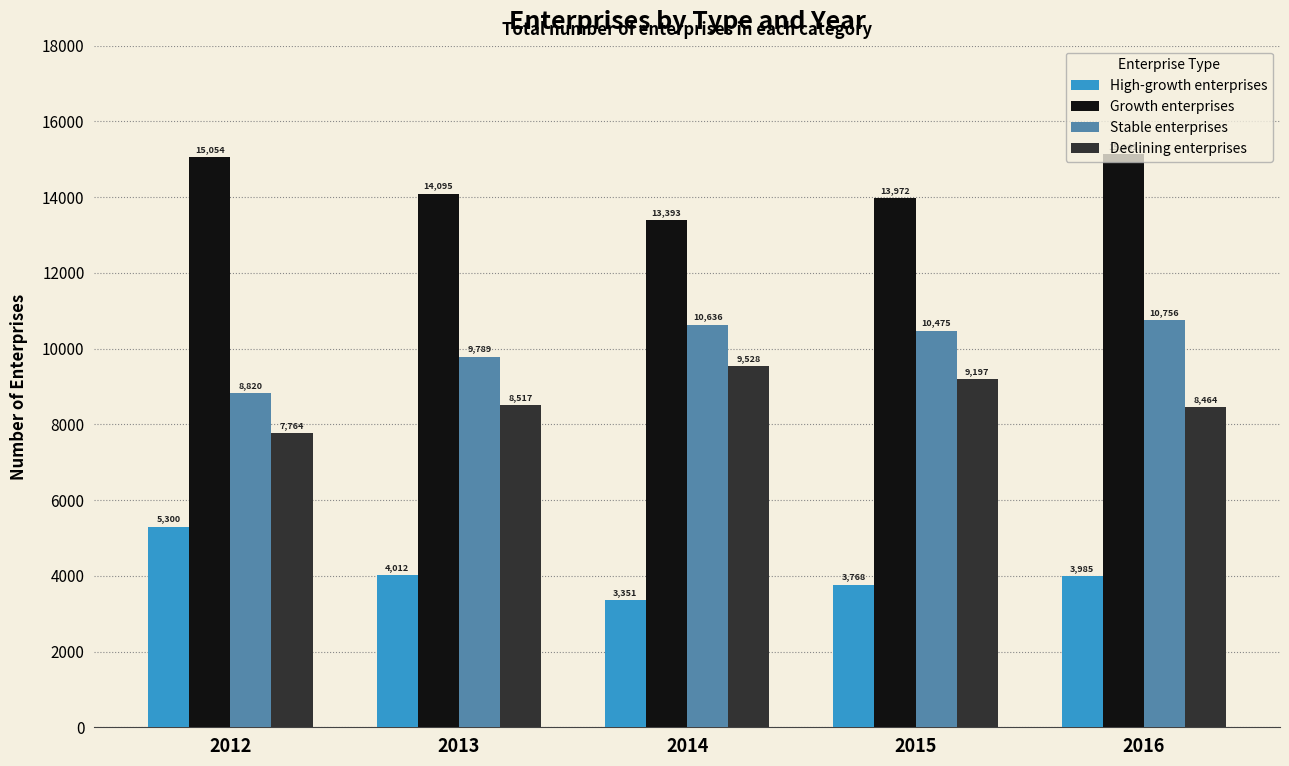

Rank the series by their maximum value, from lowest to highest.

High-growth enterprises, Declining enterprises, Stable enterprises, Growth enterprises